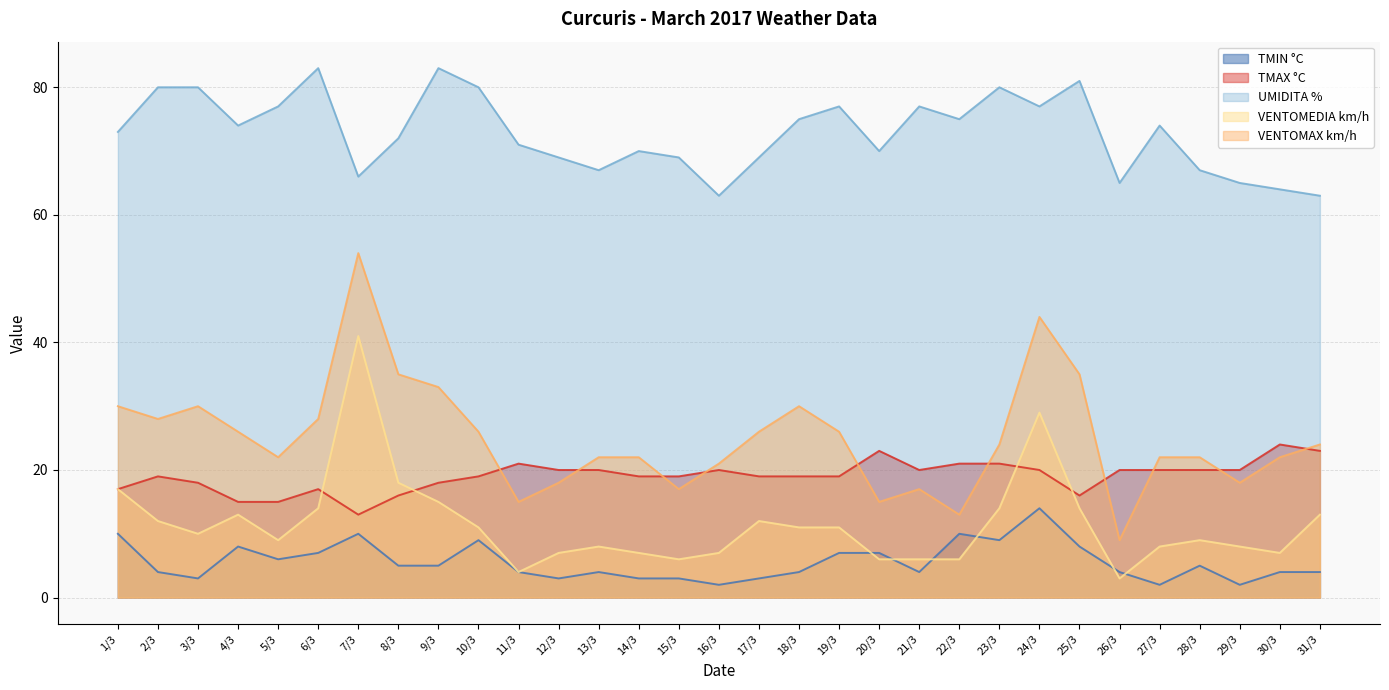

Reading left to right, extract all data points from this chart.

TMIN °C: 10	4	3	8	6	7	10	5	5	9	4	3	4	3	3	2	3	4	7	7	4	10	9	14	8	4	2	5	2	4	4
TMAX °C: 17	19	18	15	15	17	13	16	18	19	21	20	20	19	19	20	19	19	19	23	20	21	21	20	16	20	20	20	20	24	23
UMIDITA %: 73	80	80	74	77	83	66	72	83	80	71	69	67	70	69	63	69	75	77	70	77	75	80	77	81	65	74	67	65	64	63
VENTOMEDIA km/h: 17	12	10	13	9	14	41	18	15	11	4	7	8	7	6	7	12	11	11	6	6	6	14	29	14	3	8	9	8	7	13
VENTOMAX km/h: 30	28	30	26	22	28	54	35	33	26	15	18	22	22	17	21	26	30	26	15	17	13	24	44	35	9	22	22	18	22	24